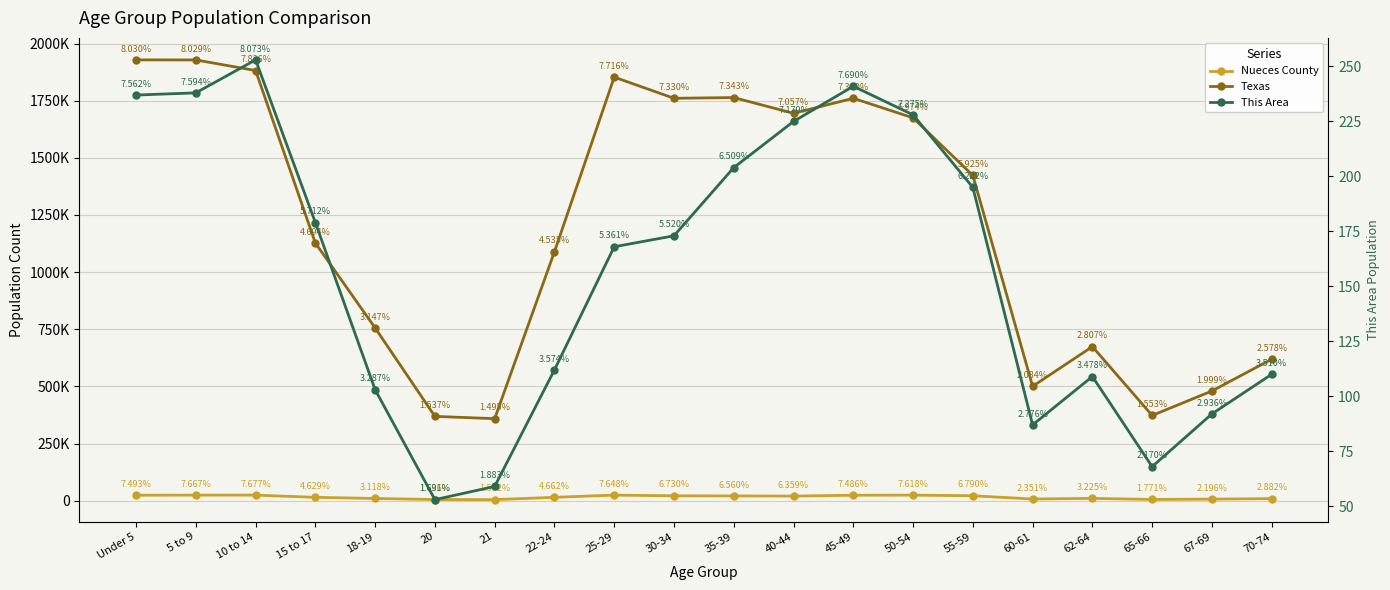

Which category has the lowest value across all series?

20